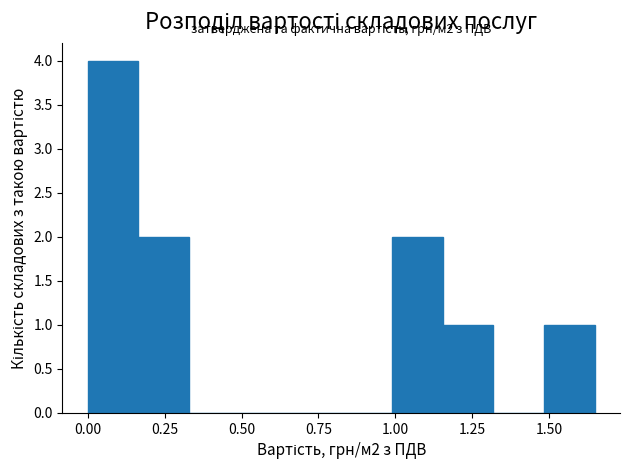

Read against the x-axis, roughly where is the centre of the tallest bar?

0.10